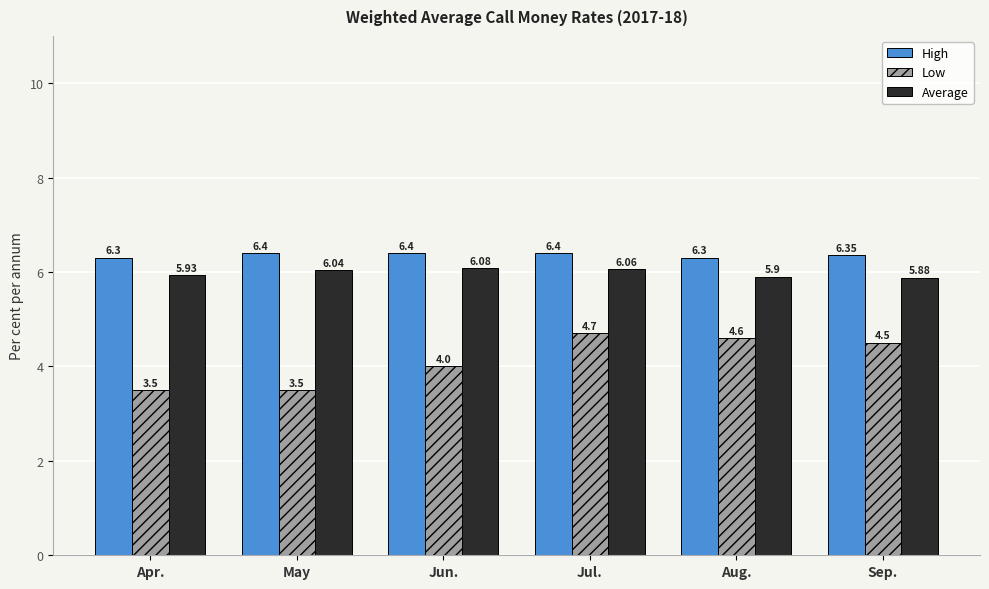

How many values in the Average series exceed 6?

3